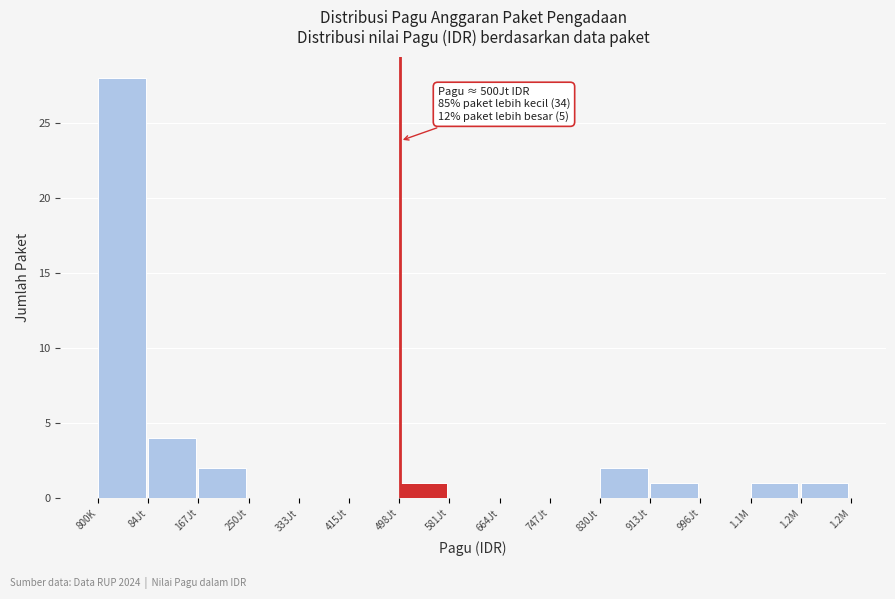

Reading left to right, list all the values displayed in this chart.

800K=28	84Jt=4	167Jt=2	250Jt=0	333Jt=0	415Jt=0	498Jt=1	581Jt=0	664Jt=0	747Jt=0	830Jt=2	913Jt=1	996Jt=0	1.1M=1	1.2M=1